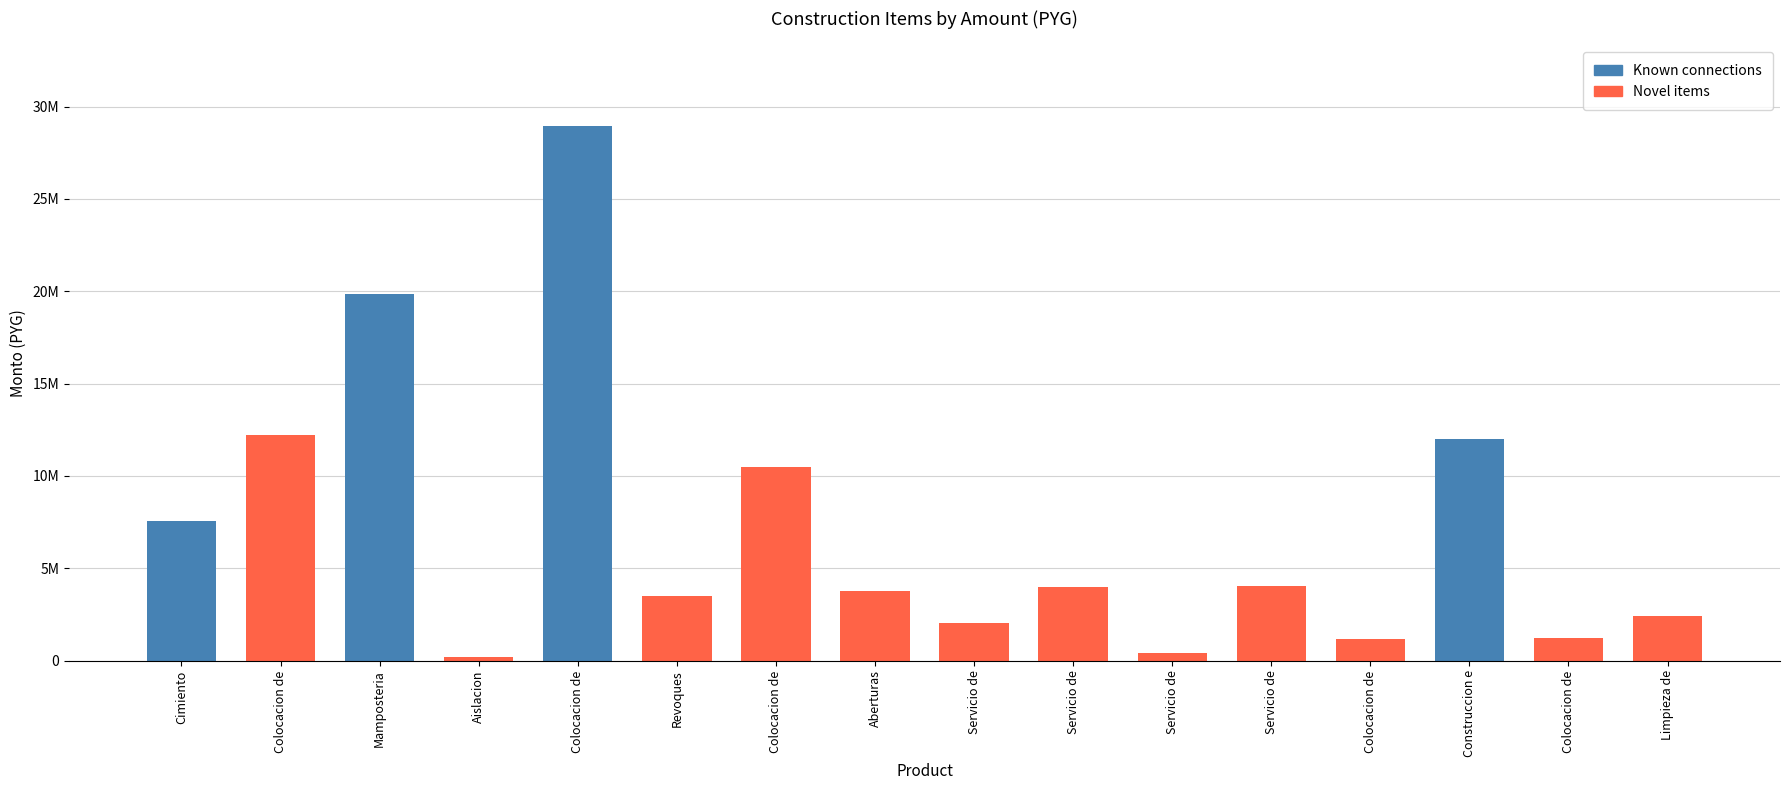

Does the chart contain any negative values?

No